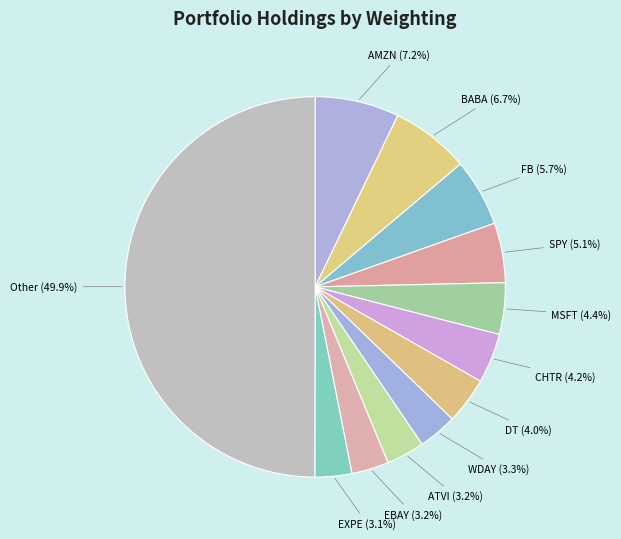

How many slices are in this pie chart?

12